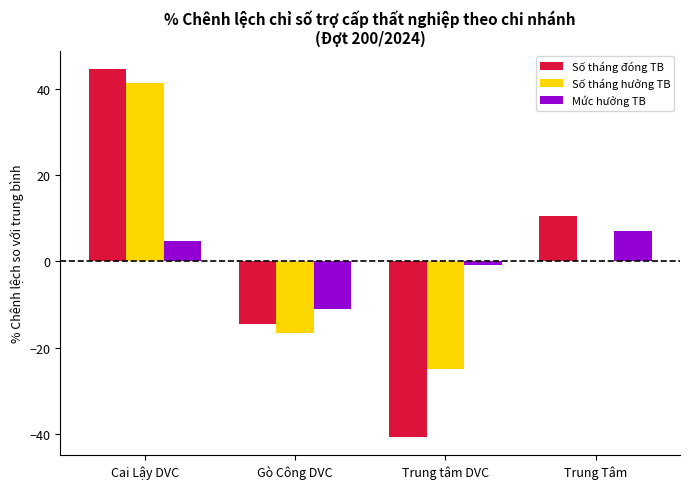

Reading right to left, what are all the values shown in this chart?

Số tháng đóng TB: 10.6	-40.6	-14.5	44.5
Số tháng hưởng TB: 0.1	-24.9	-16.5	41.3
Mức hưởng TB: 7.0	-0.8	-11.0	4.8